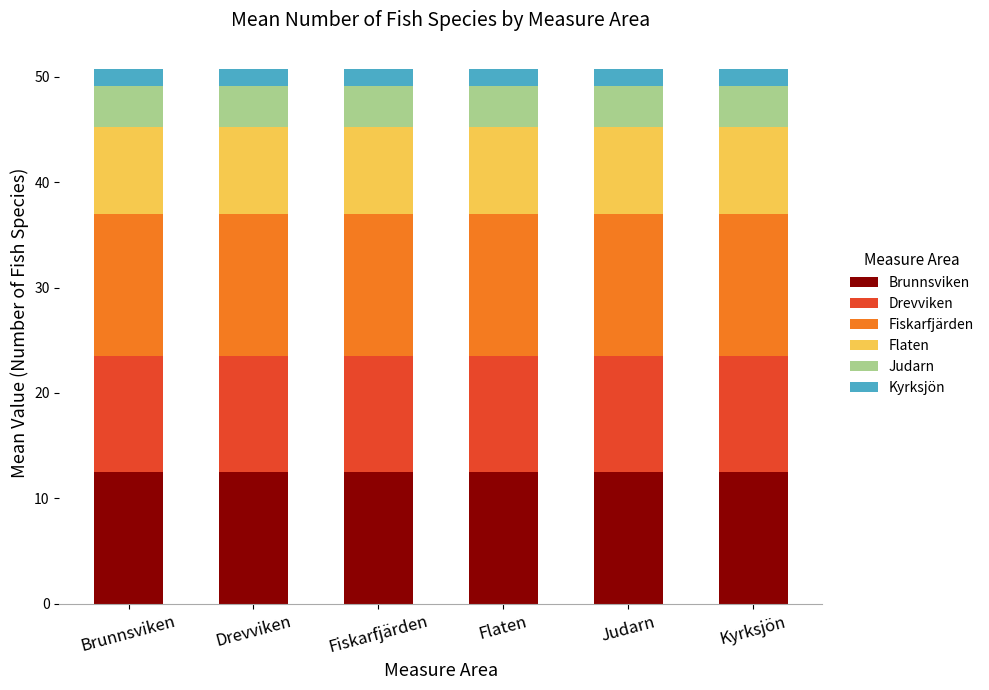

What is the approximate value of Brunnsviken at Brunnsviken?

12.5